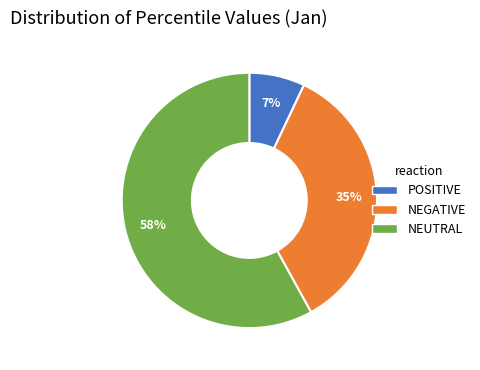

Combined, do POSITIVE and NEUTRAL account for over 50%?

Yes